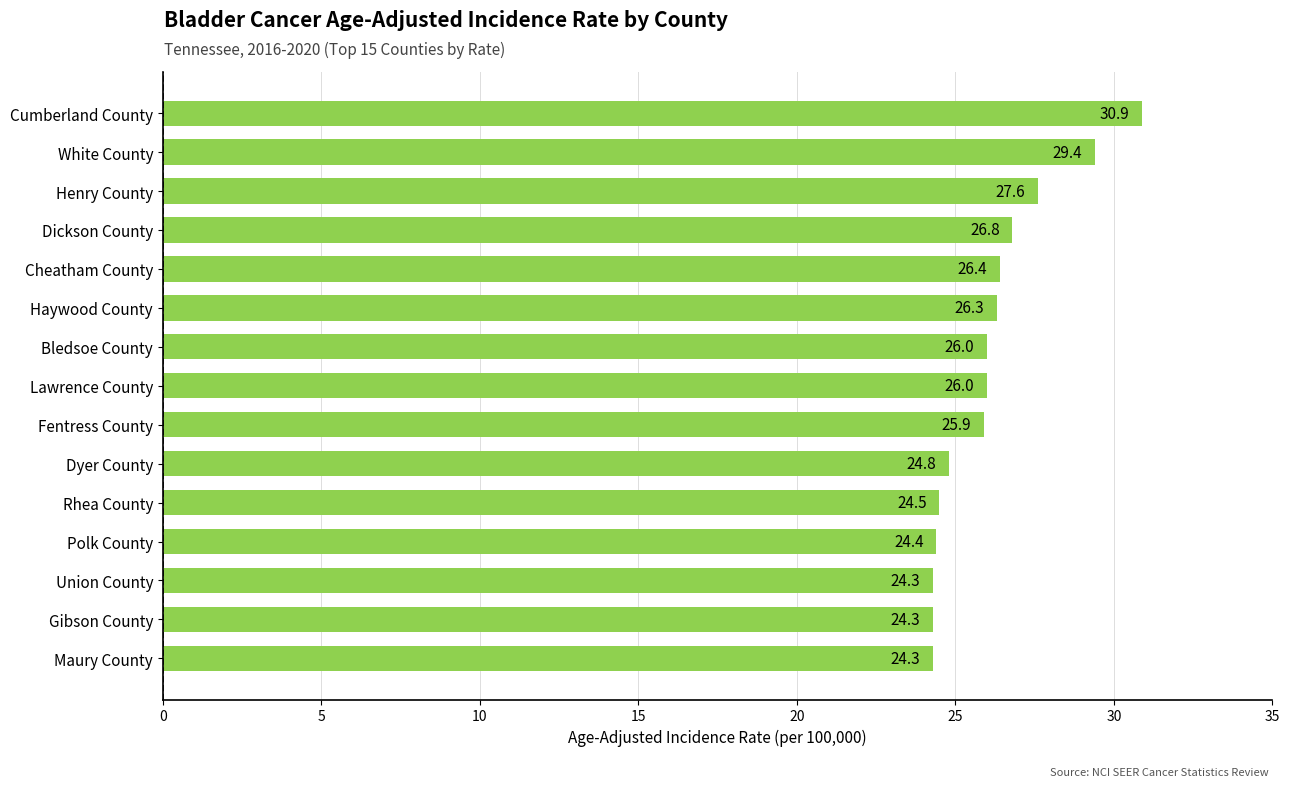

What is the average value?

26.1